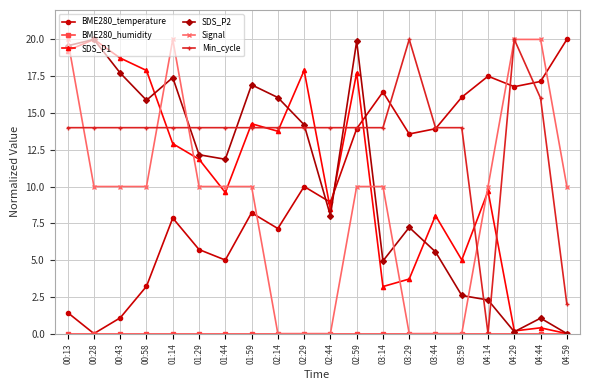

What is the label of the 10th point from the left?

02:29